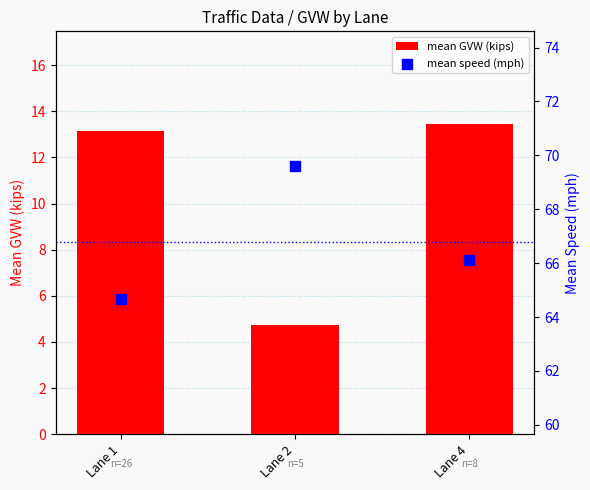

At how many categories does at least one series exceed 8?

3